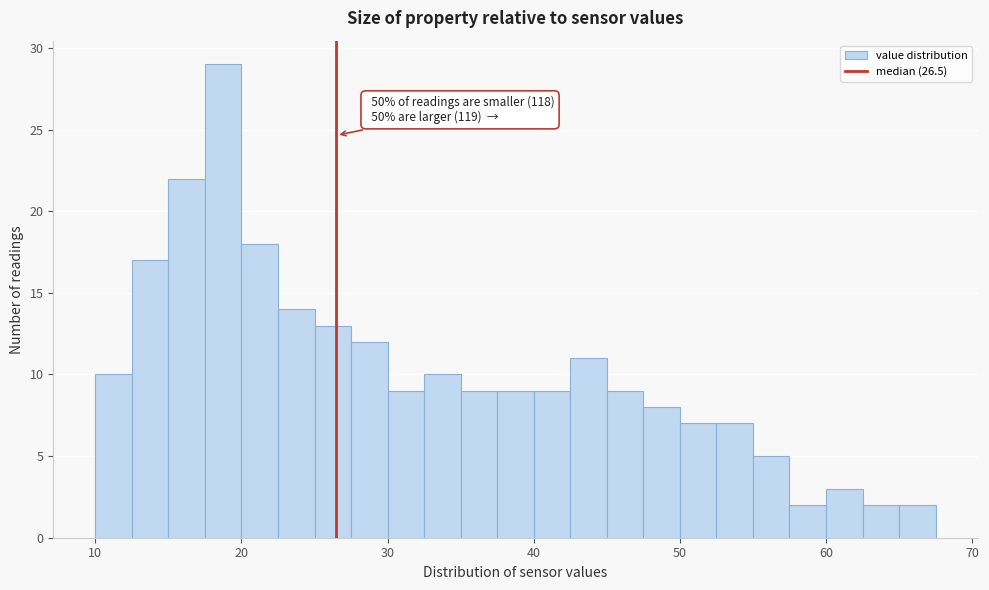

Around what value on the x-axis is the tallest bar? Give the approximate position of its centre, as read against the axis.

19